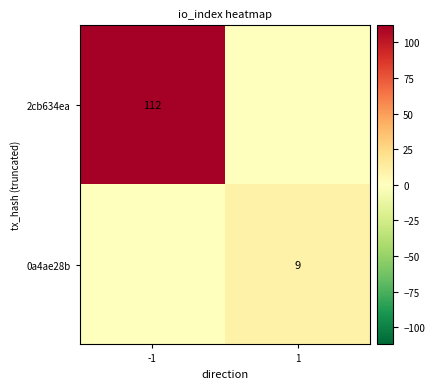

Is it true that 2cb634ea equals 112 at -1?

True